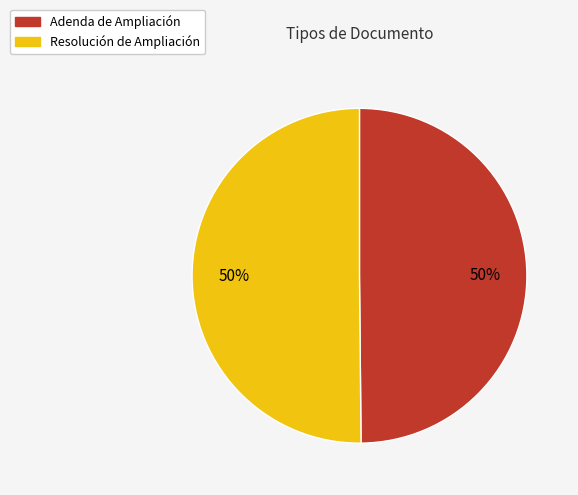

True or false: Resolución de Ampliación accounts for 39% of the total.

False